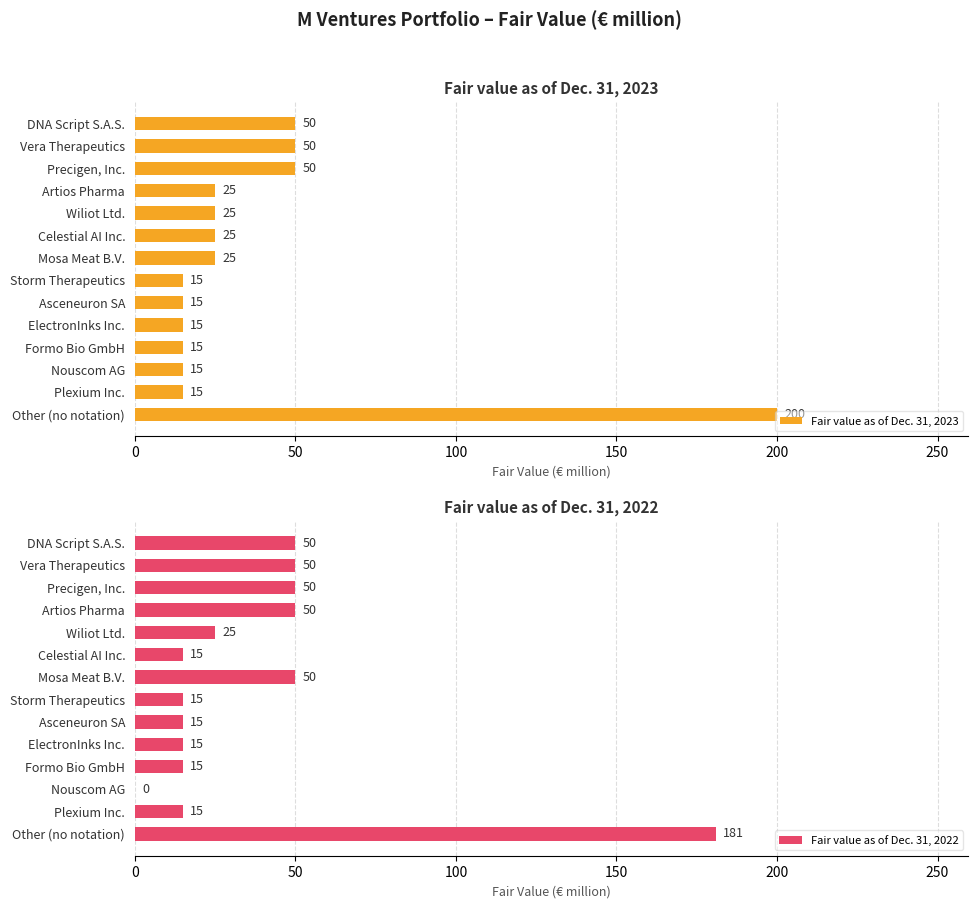

What is the difference between the maximum and minimum values in the Fair value as of Dec. 31, 2023 series?

185